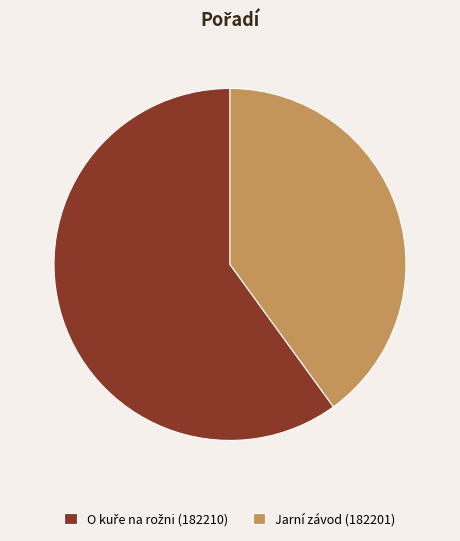

Does any single category account for the majority?

Yes